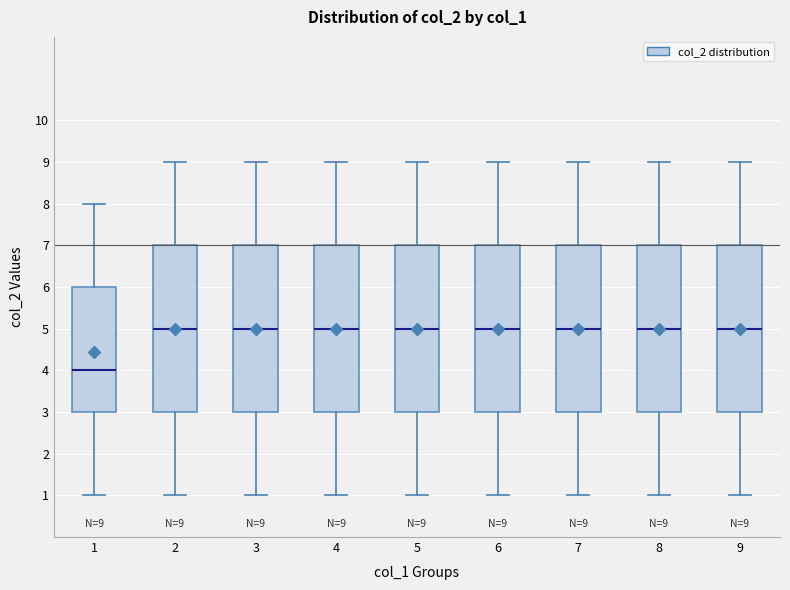

Which box has the lowest median line?

1